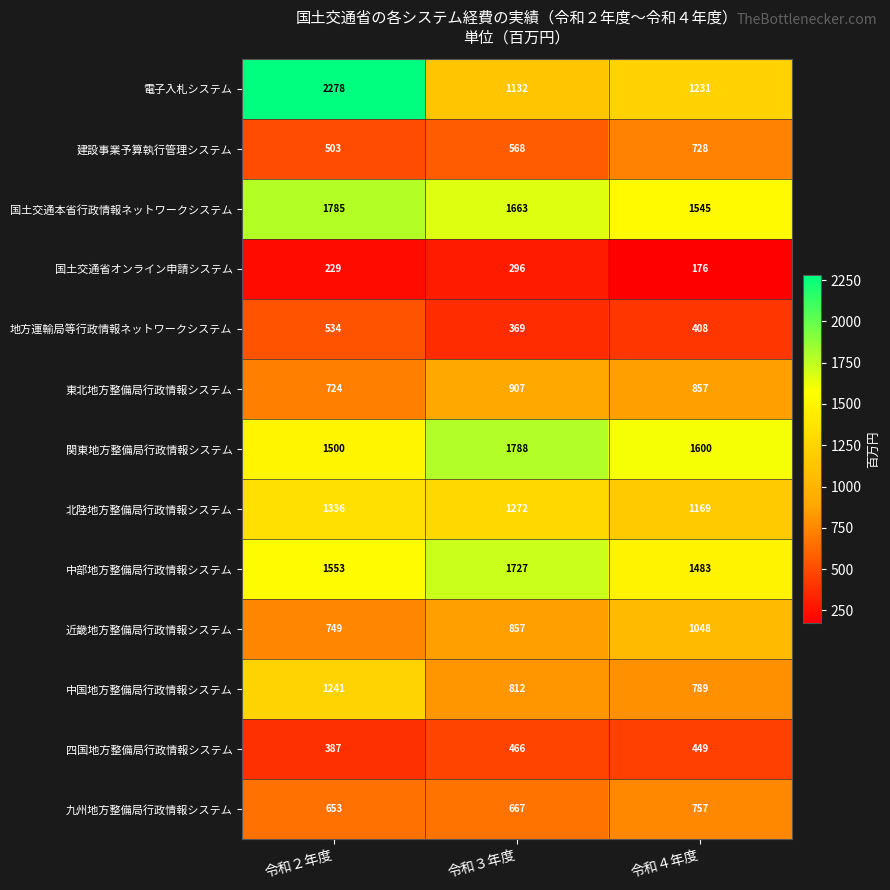

List the series in order of their peak value, lowest first.

国土交通省オンライン申請システム, 四国地方整備局行政情報システム, 地方運輸局等行政情報ネットワークシステム, 建設事業予算執行管理システム, 九州地方整備局行政情報システム, 東北地方整備局行政情報システム, 近畿地方整備局行政情報システム, 中国地方整備局行政情報システム, 北陸地方整備局行政情報システム, 中部地方整備局行政情報システム, 国土交通本省行政情報ネットワークシステム, 関東地方整備局行政情報システム, 電子入札システム